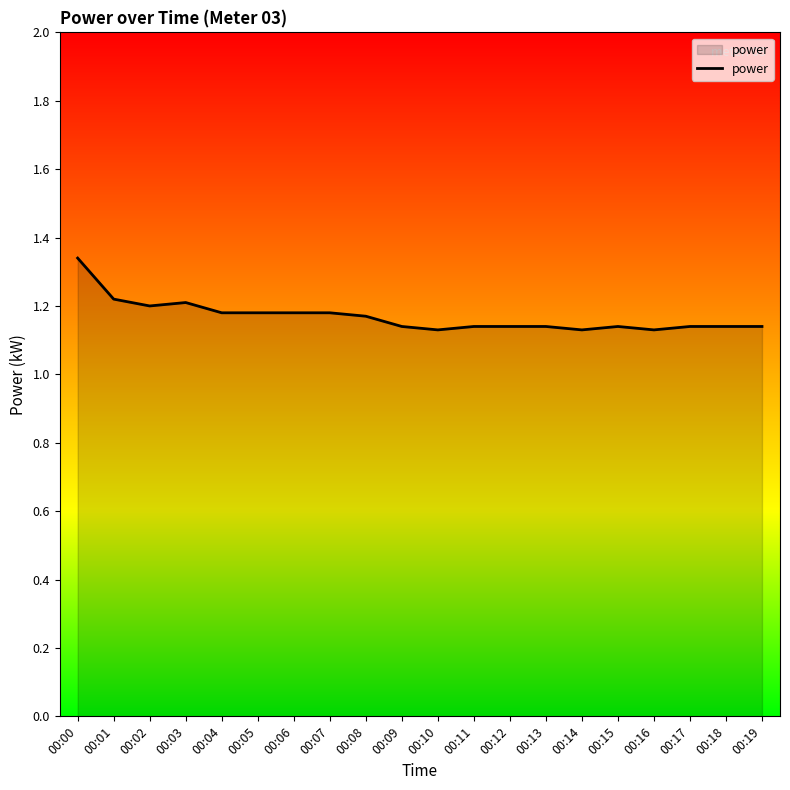

Is it true that the value at 00:01 is 1.2?

True